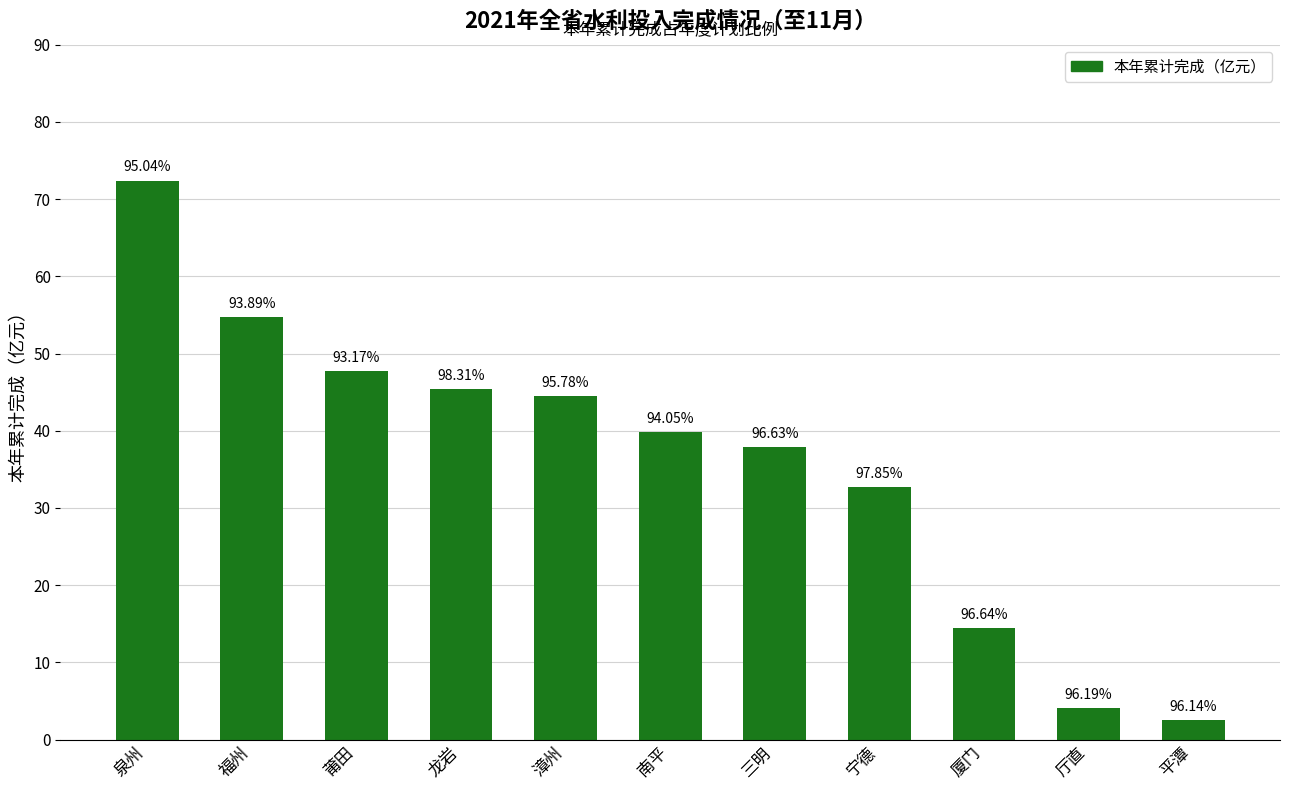

Which label corresponds to the smallest value in the chart?

平潭